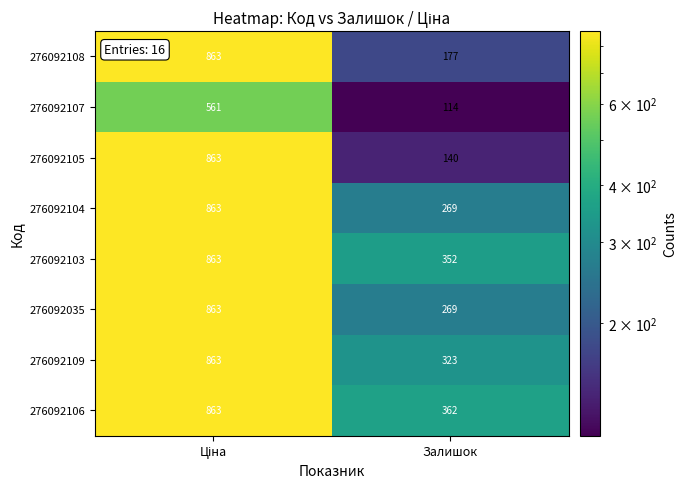

Count the number of data series in this chart.

8